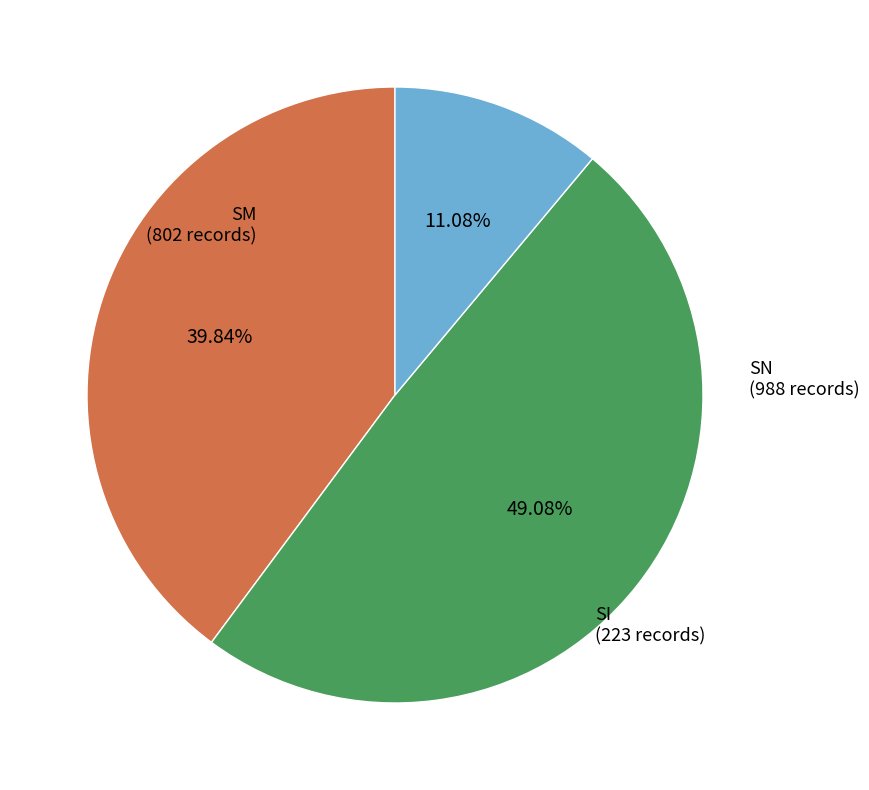

True or false: SM accounts for 40% of the total.

True